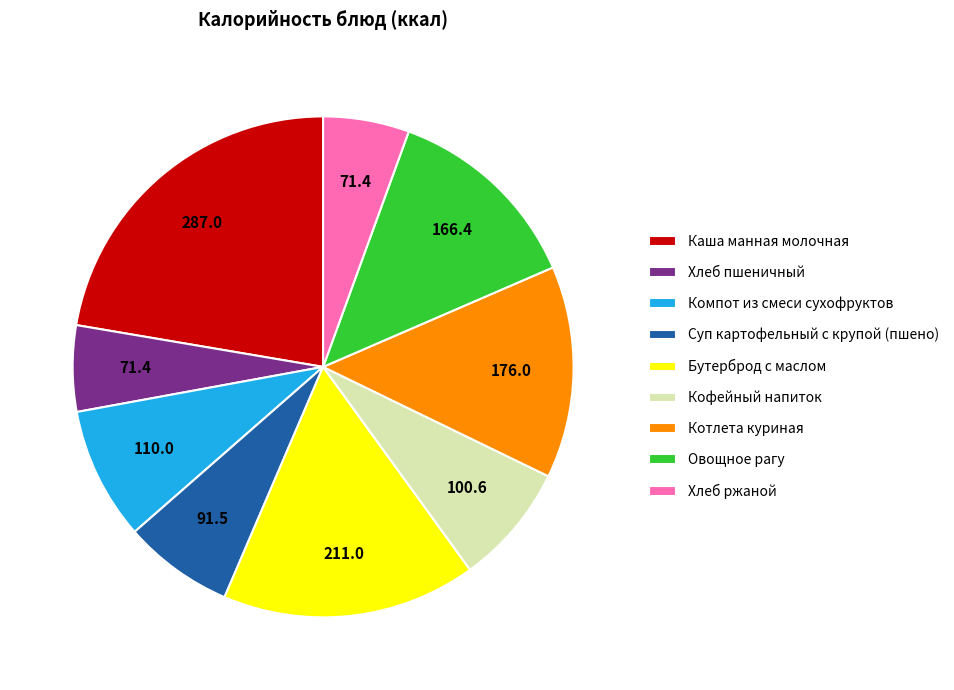

Do Бутерброд с маслом and Котлета куриная together represent more than half of the pie?

No